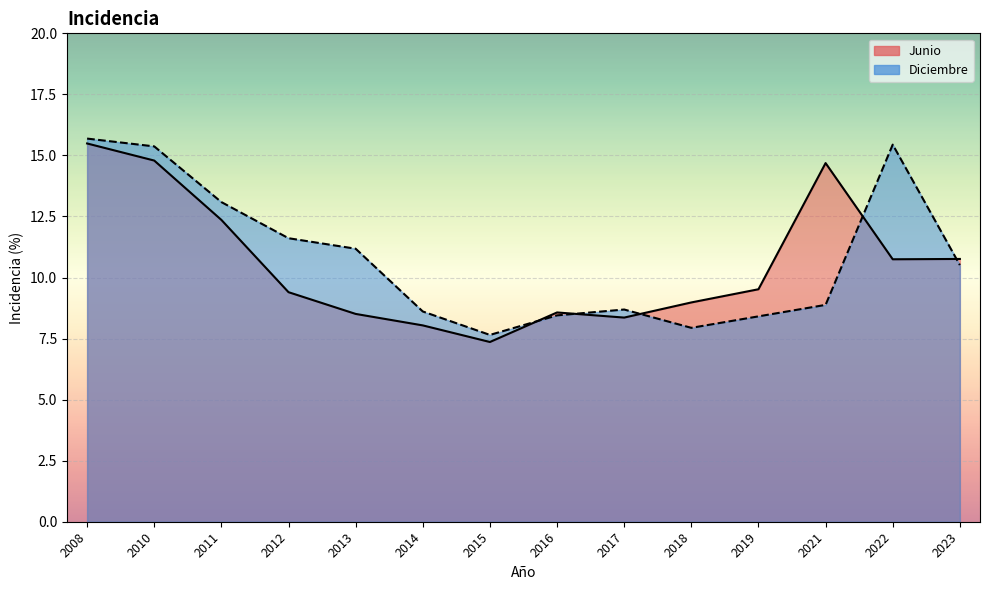

What is the value of the Junio point at the 3rd from the left?

12.4